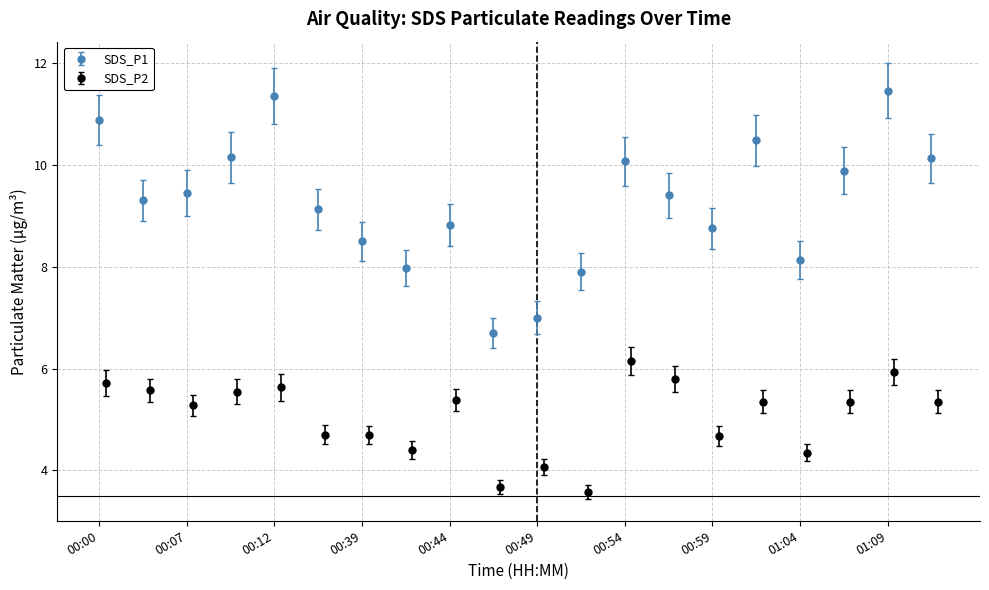

What is the minimum value for SDS_P1?

6.7